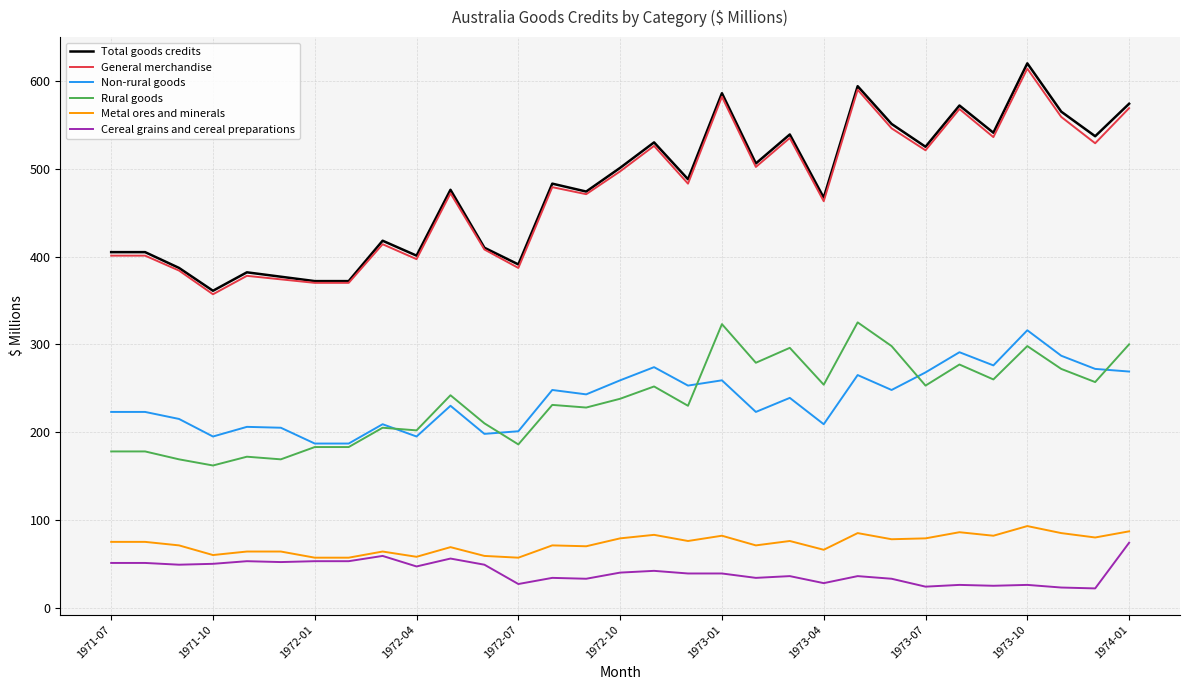

True or false: Cereal grains and cereal preparations has more than 0 points higher than both neighbors.

True